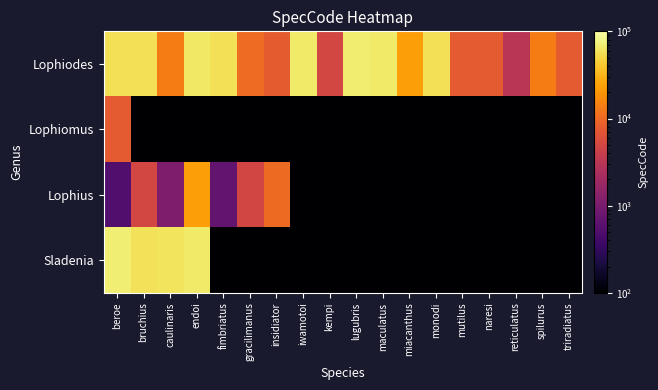

What is the total value across all series at endoi?

154473